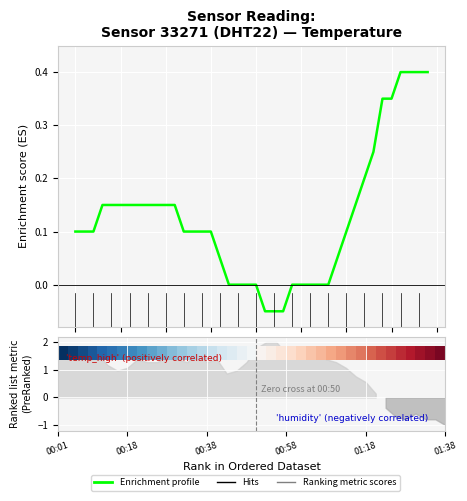

What is the average value?

0.1